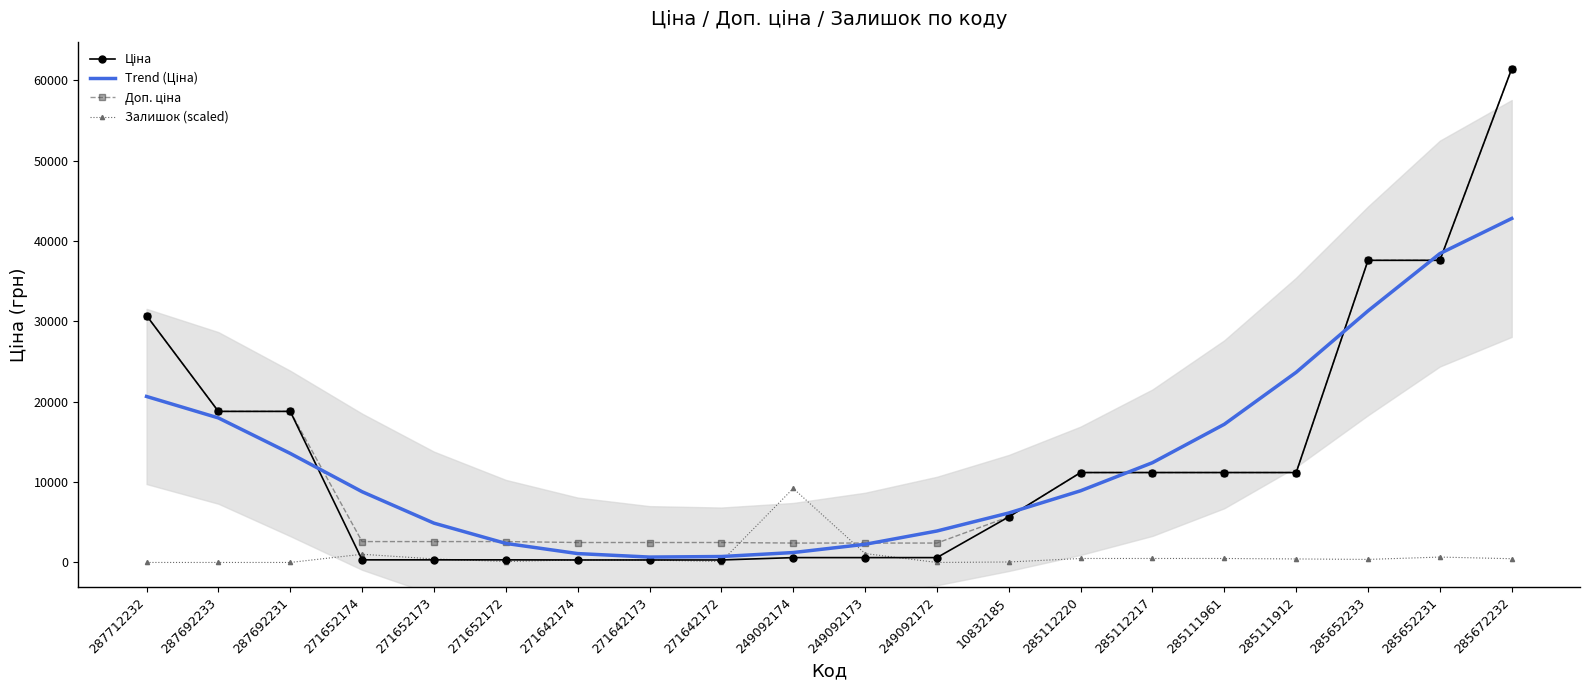

At which label does Залишок (scaled) first exceed 437?

271652174